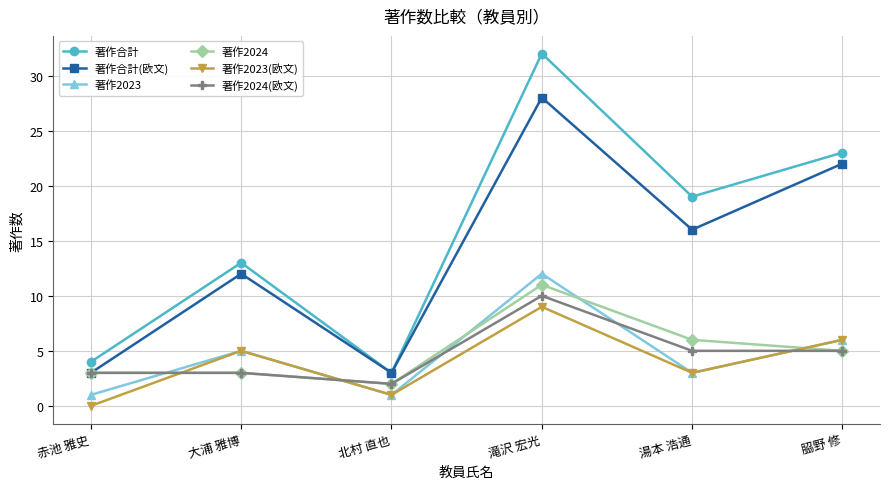

The value of 著作2023 at 滝沢 宏光 is 19. True or false?

False